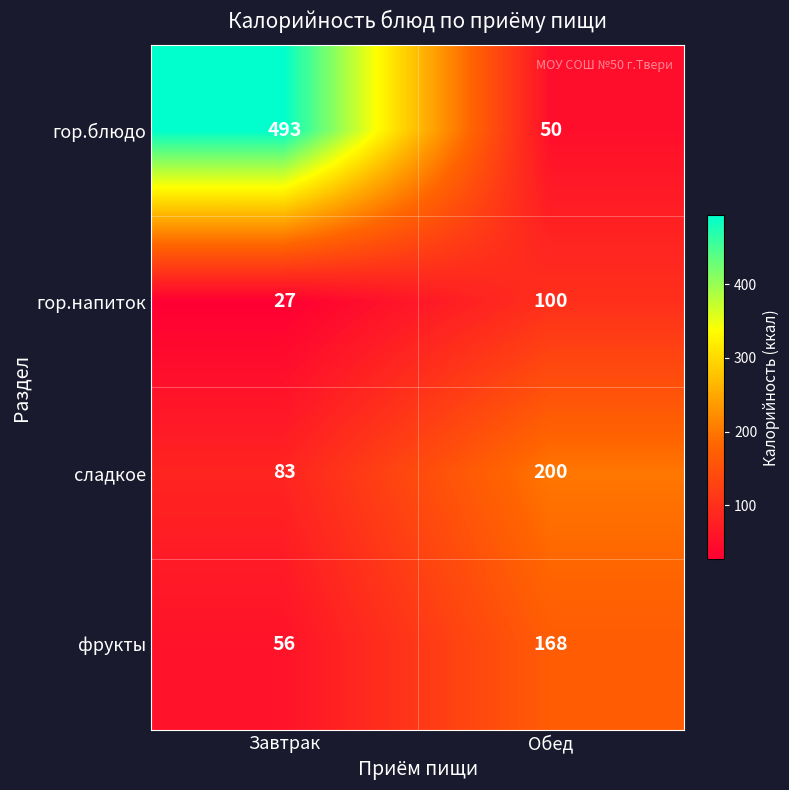

What is the minimum value shown in the chart?

27